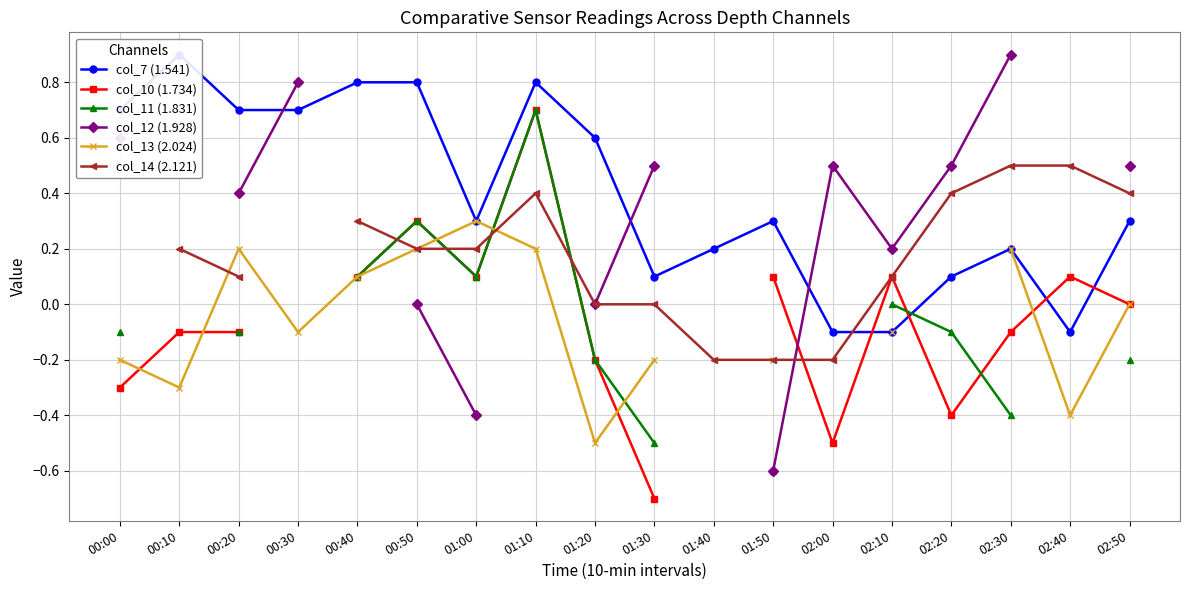

Which series has the widest spread of values?

col_12 (1.928)